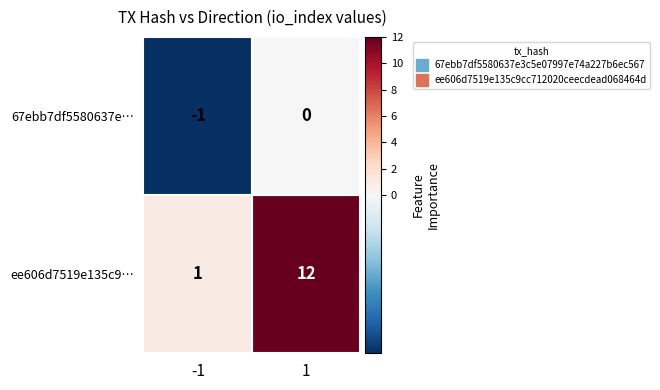

Is it true that ee606d7519e135c9… equals 12 at 1?

True